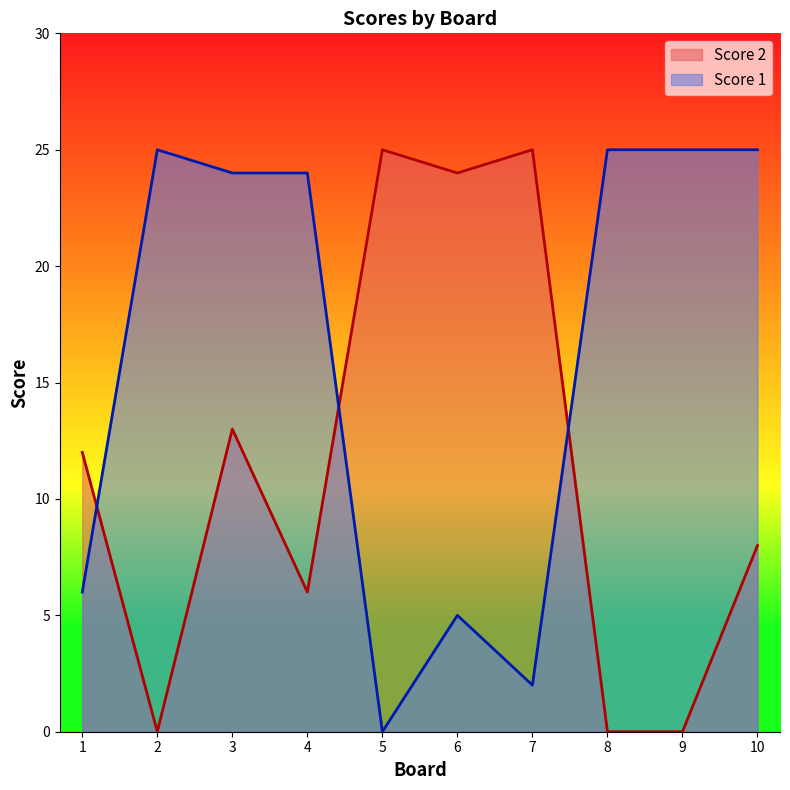

Reading left to right, list all the values displayed in this chart.

Score 2: 12	0	13	6	25	24	25	0	0	8
Score 1: 6	25	24	24	0	5	2	25	25	25